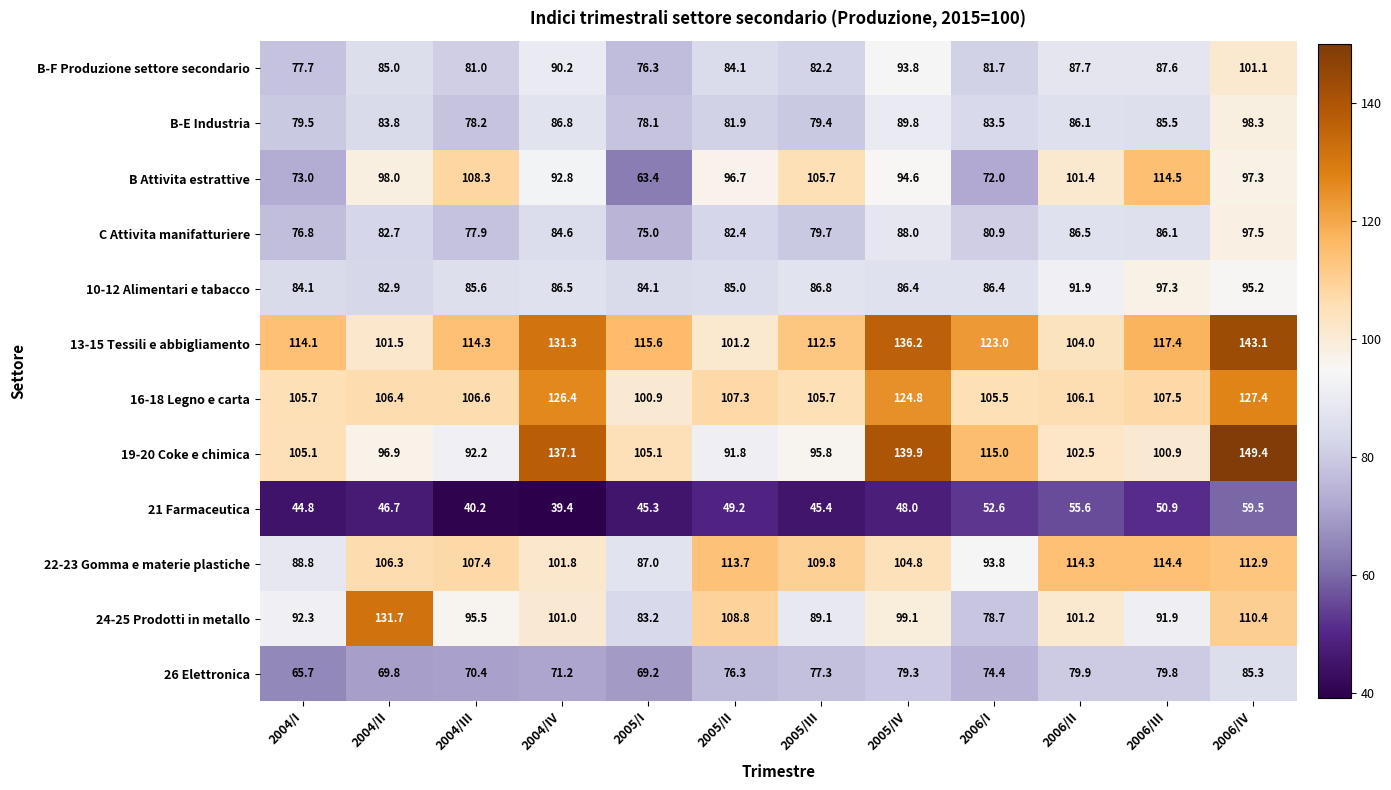

At 2005/IV, list the series in order from smallest to largest.

21 Farmaceutica, 26 Elettronica, 10-12 Alimentari e tabacco, C Attivita manifatturiere, B-E Industria, B-F Produzione settore secondario, B Attivita estrattive, 24-25 Prodotti in metallo, 22-23 Gomma e materie plastiche, 16-18 Legno e carta, 13-15 Tessili e abbigliamento, 19-20 Coke e chimica